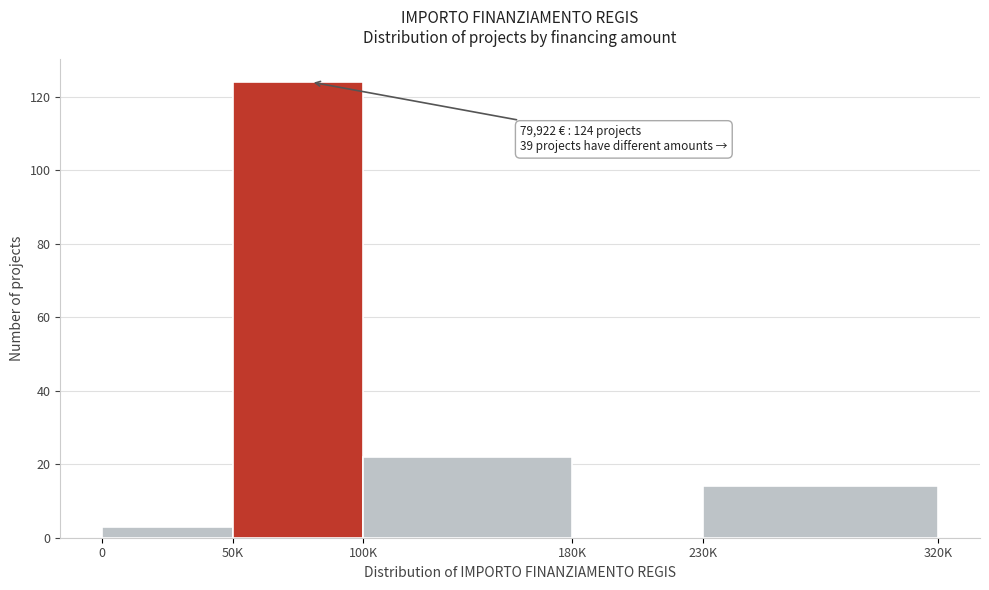

Reading left to right, what are all the values shown in this chart?

0=3	50K=124	100K=22	180K=0	230K=14